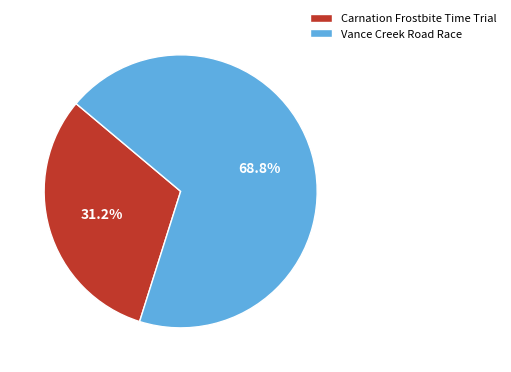

True or false: Carnation Frostbite Time Trial accounts for 31% of the total.

True